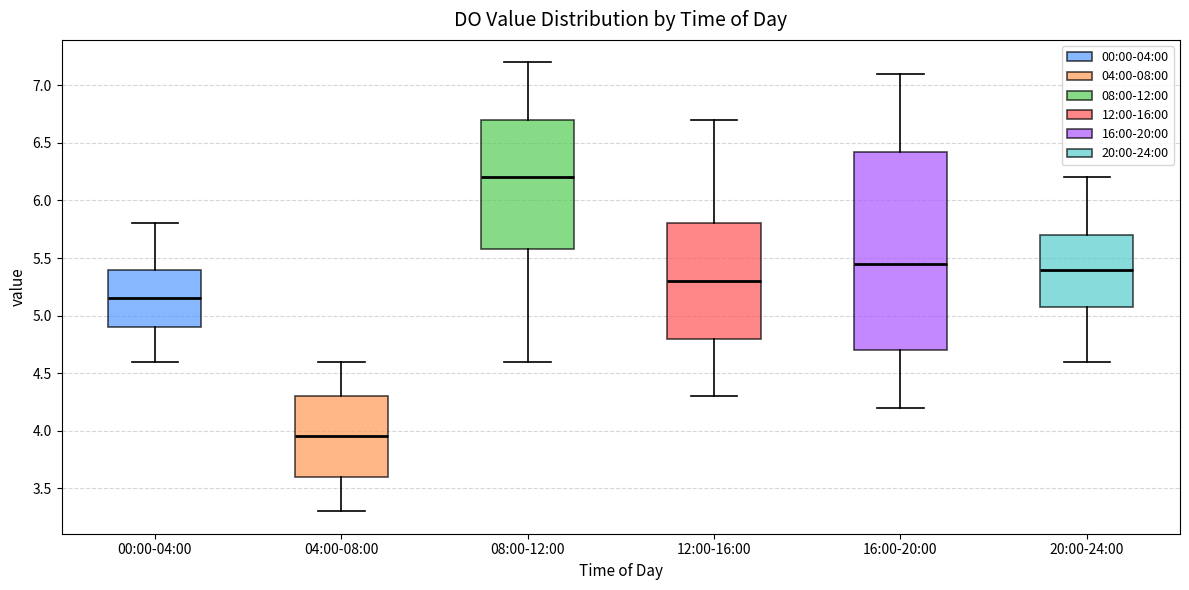

Reading left to right, read every box against the y-axis: the position of its median line, the range the box covers, and the ends of its whiskers. The values are not printed on the chart, so give them approximately, as read against the axis.

00:00-04:00: median 5.15, box 4.90 to 5.40, whiskers 4.60 to 5.80
04:00-08:00: median 3.95, box 3.60 to 4.30, whiskers 3.30 to 4.60
08:00-12:00: median 6.20, box 5.60 to 6.70, whiskers 4.60 to 7.20
12:00-16:00: median 5.30, box 4.80 to 5.80, whiskers 4.30 to 6.70
16:00-20:00: median 5.45, box 4.70 to 6.45, whiskers 4.20 to 7.10
20:00-24:00: median 5.40, box 5.10 to 5.70, whiskers 4.60 to 6.20